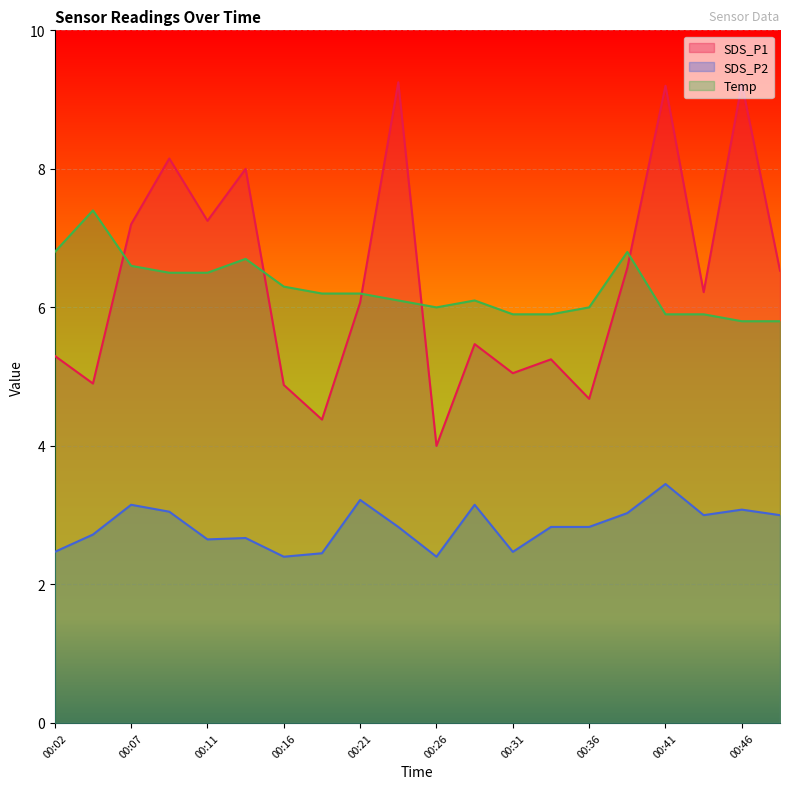

Count the number of categories in the chart.

20